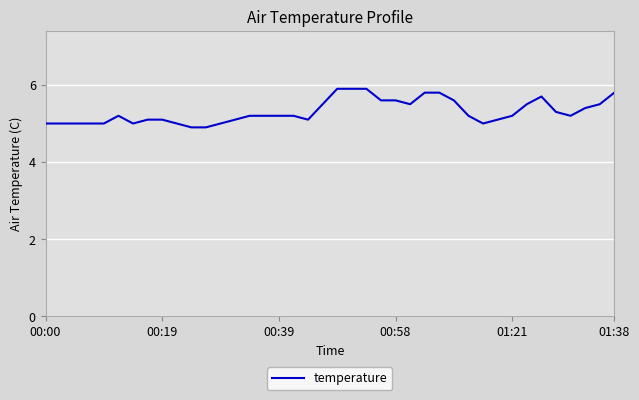

What is the difference between the maximum and minimum values?

1.0